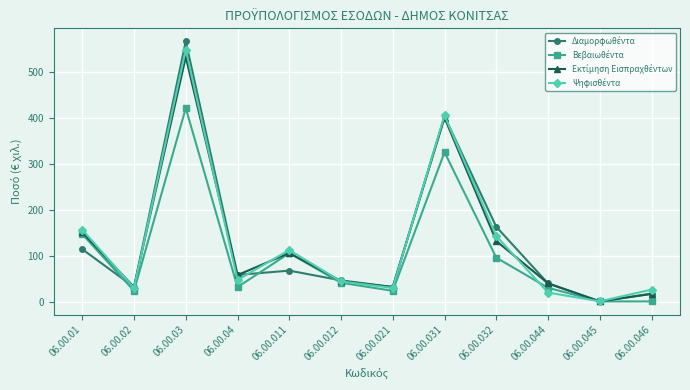

What is the total value across all series at 06.00.04?

195.6